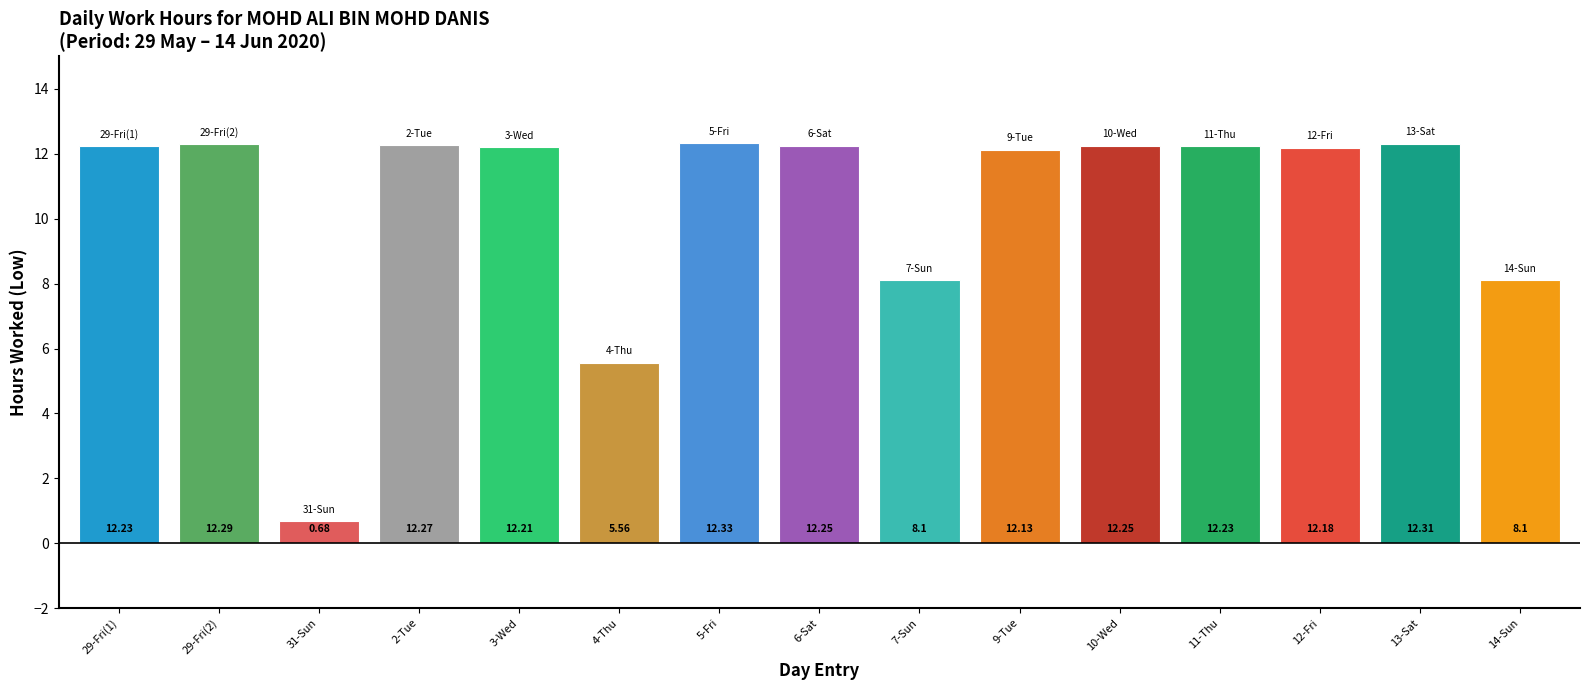

What is the value of the 15th bar from the left?

8.1